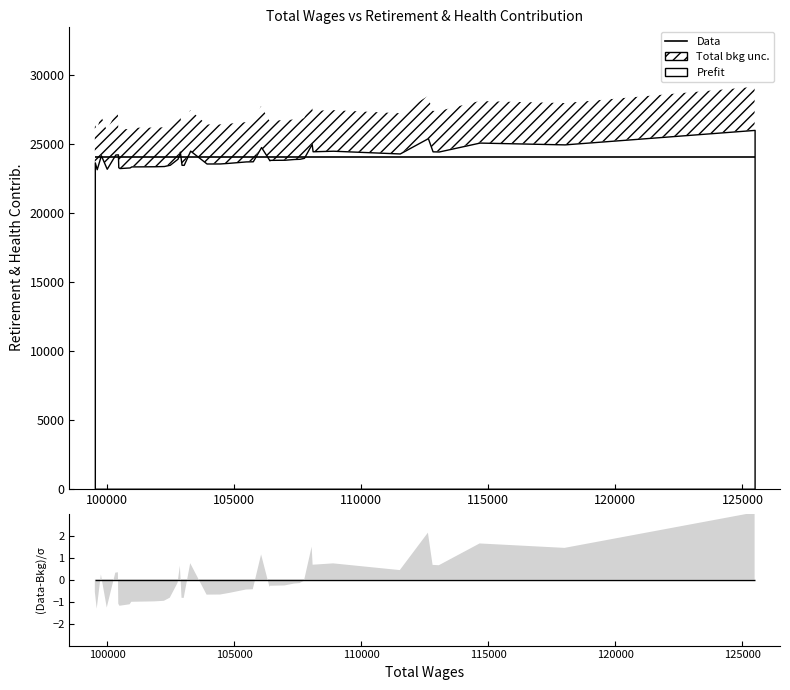

How many points are higher than both their immediate neighbors (excluding endpoints)?

9